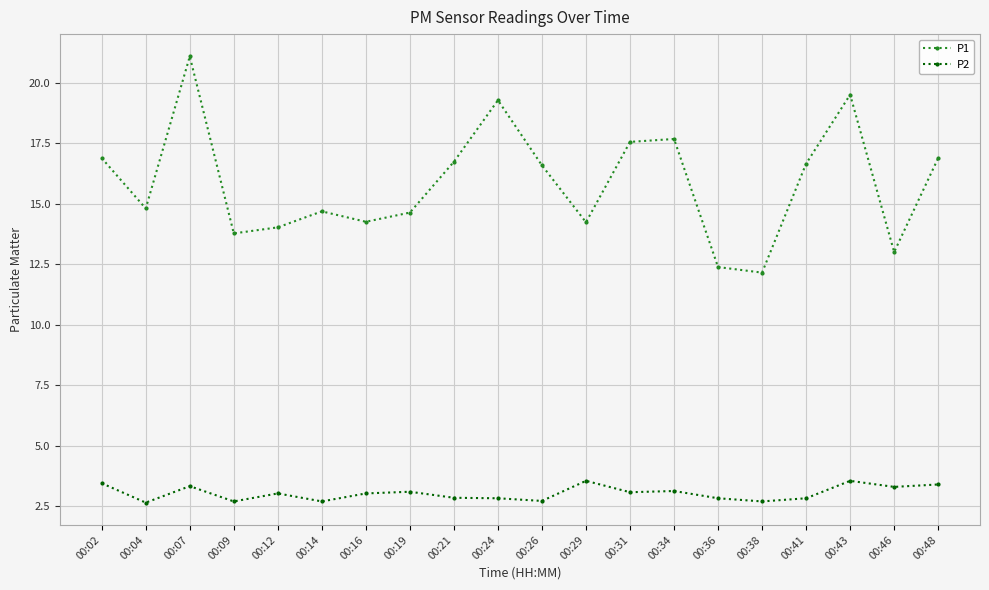

The P2 series shows 2.8 at 00:41. True or false?

True